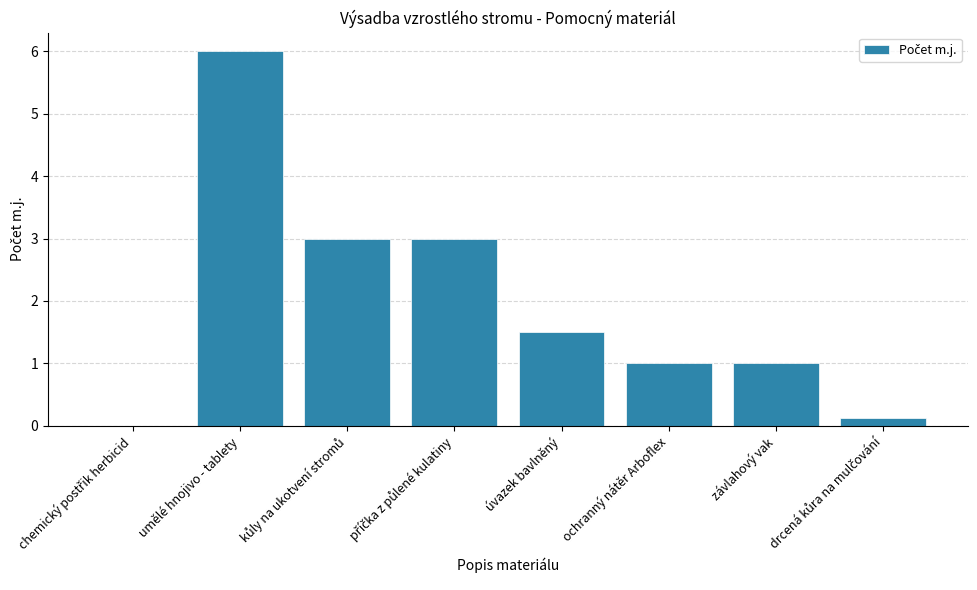

At which label does the data first exceed 1?

umělé hnojivo - tablety